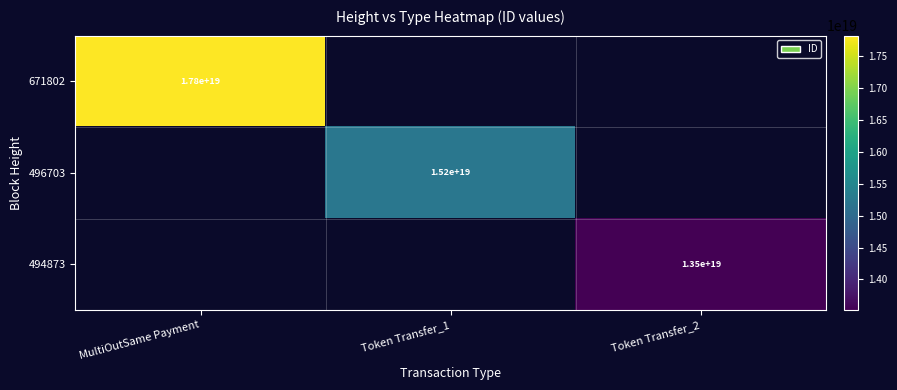

True or false: 671802 has a value of 17800000000000000000 at MultiOutSame Payment.

True